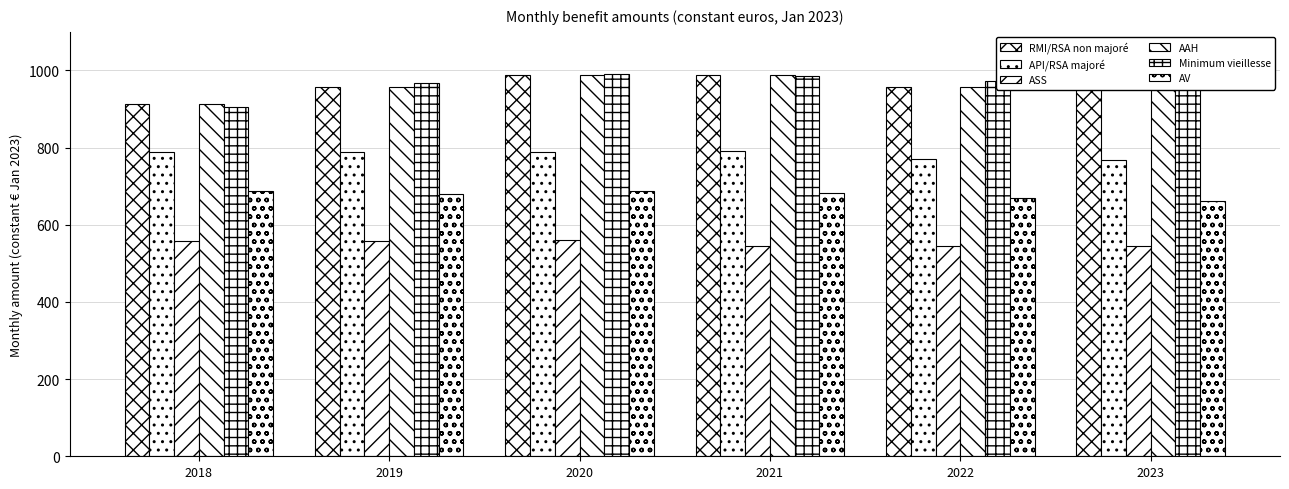

What is the sum of the AAH values at 2022 and 2018?

1872.1